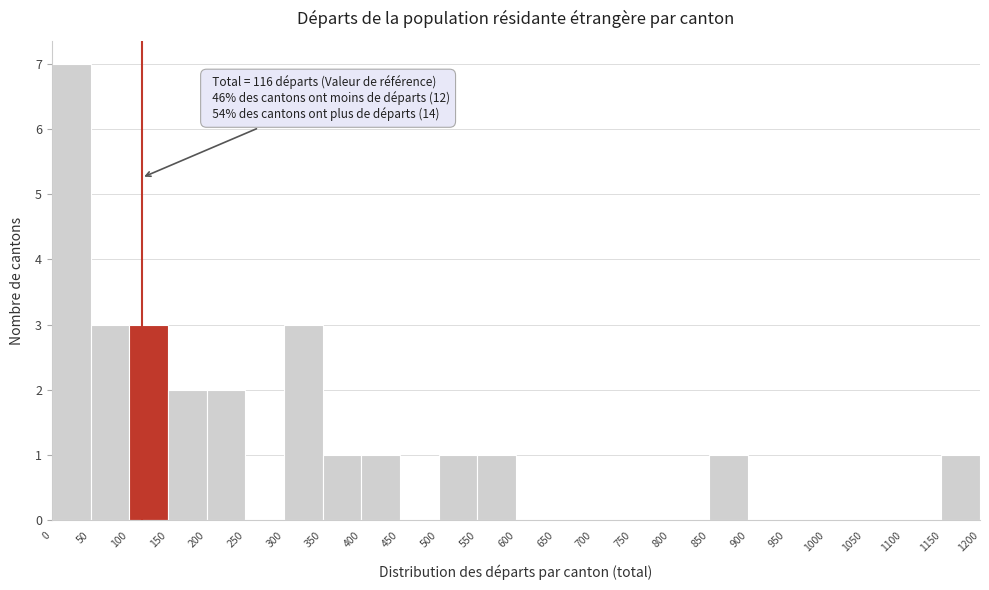

Which range on the x-axis has the tallest bar?

0 to 50